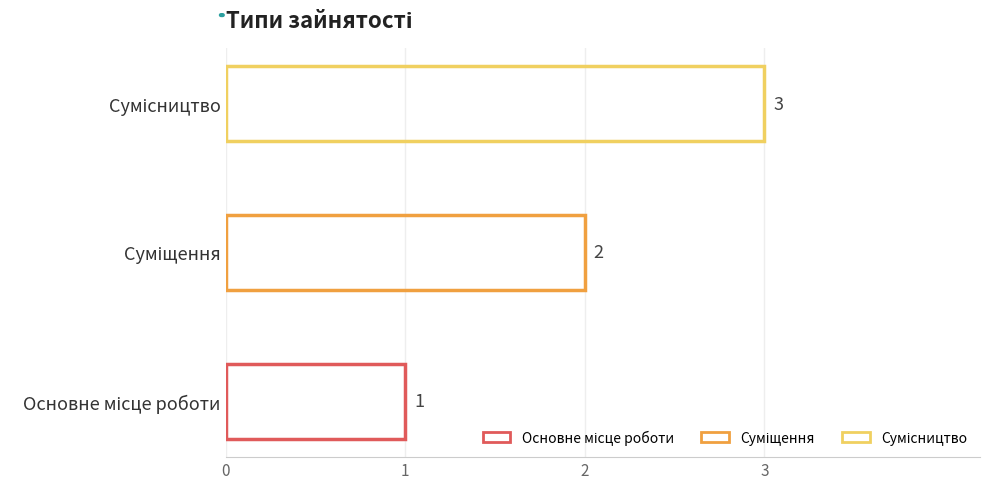

What is the sum of all values?

6